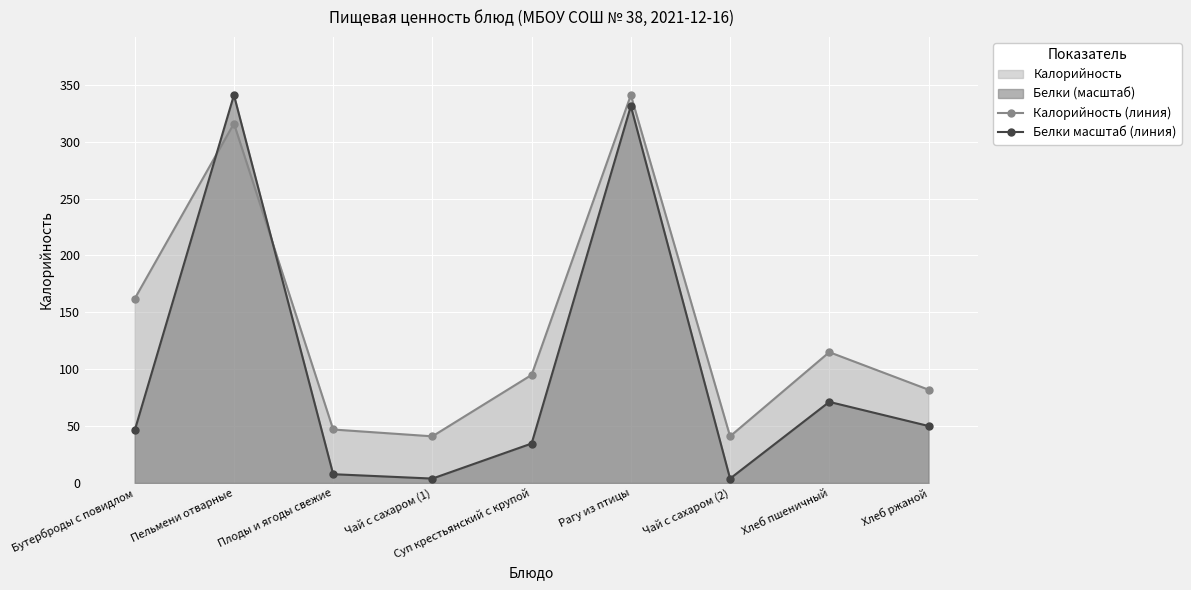

In Белки масштаб (линия), how many points are higher than both neighbors (excluding endpoints)?

3